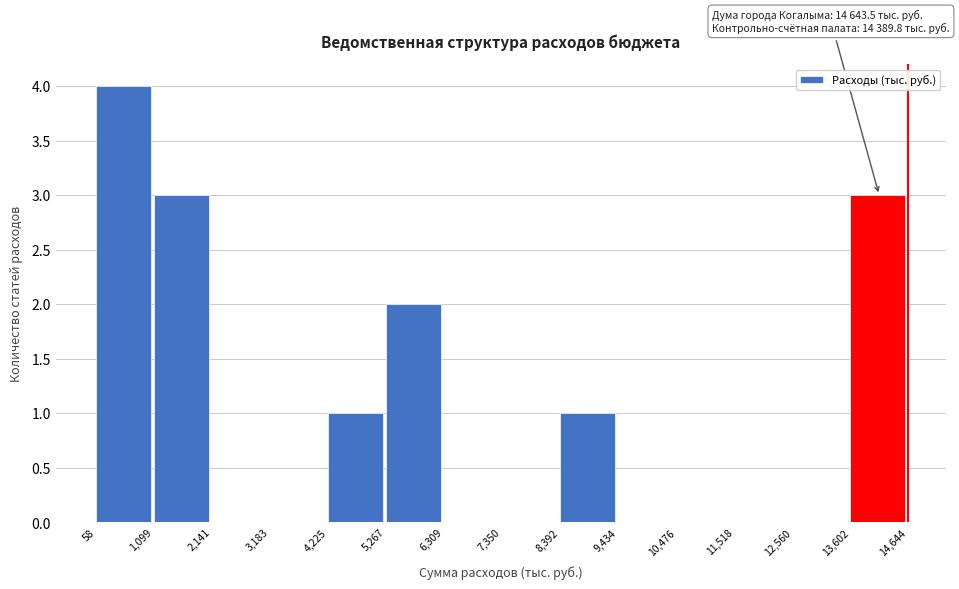

Which range on the x-axis has the tallest bar?

58 to 1,099